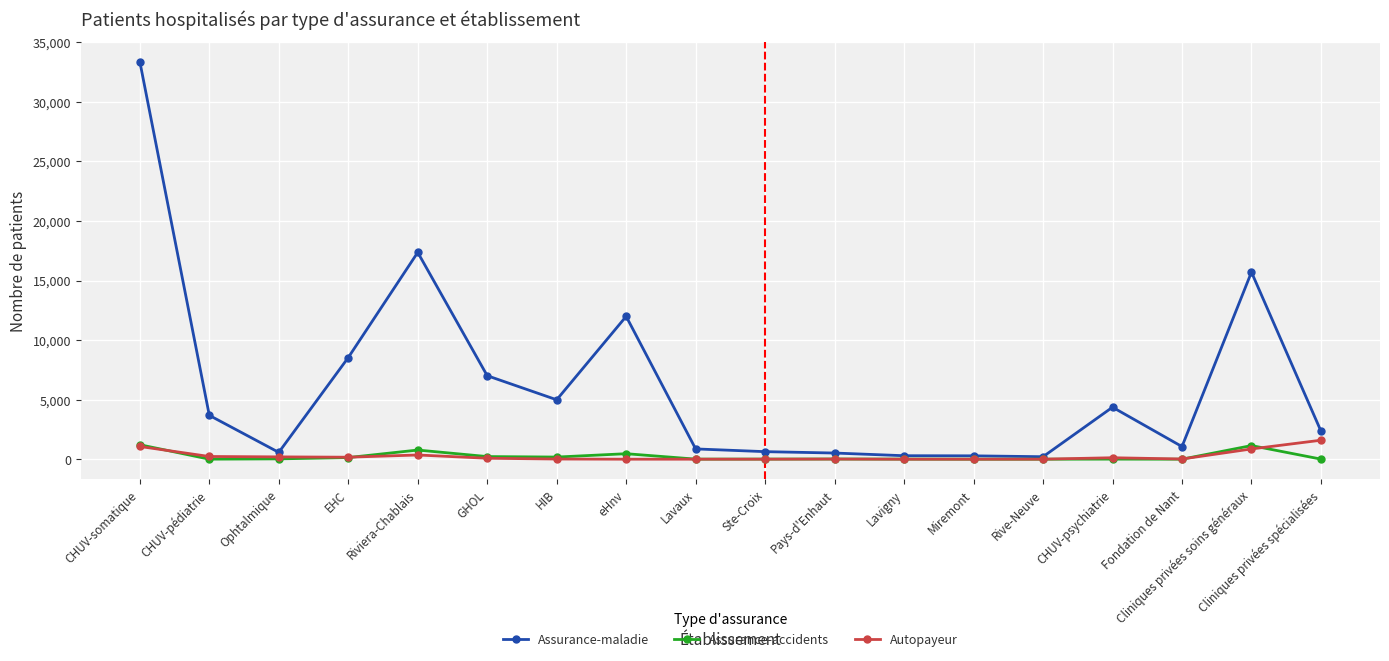

True or false: Autopayeur has more than 1 points higher than both neighbors.

True